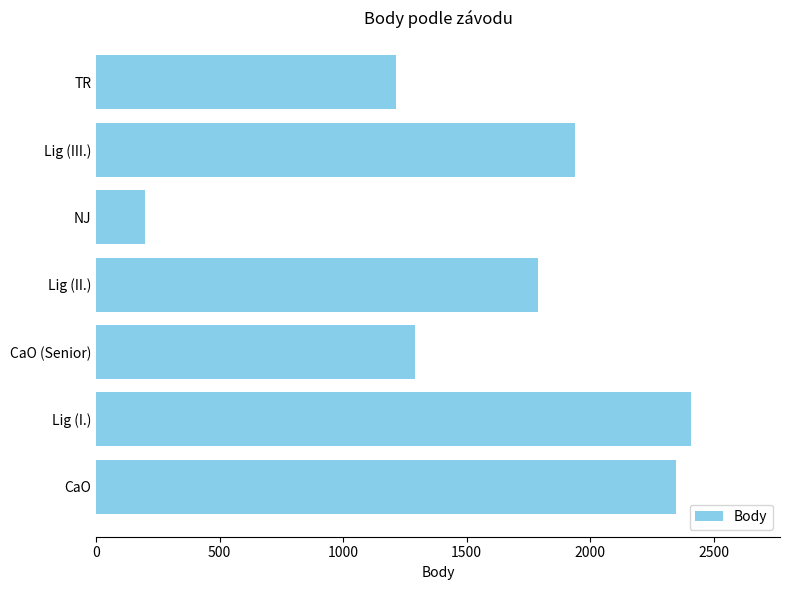

Which label corresponds to the smallest value in the chart?

NJ